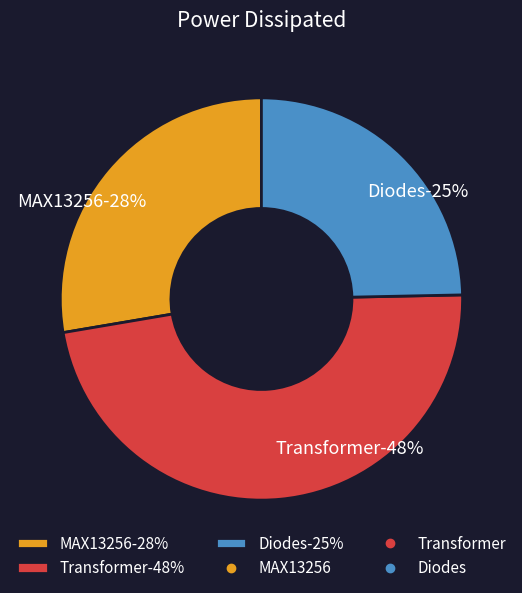

Is there any slice that represents more than half of the pie?

No